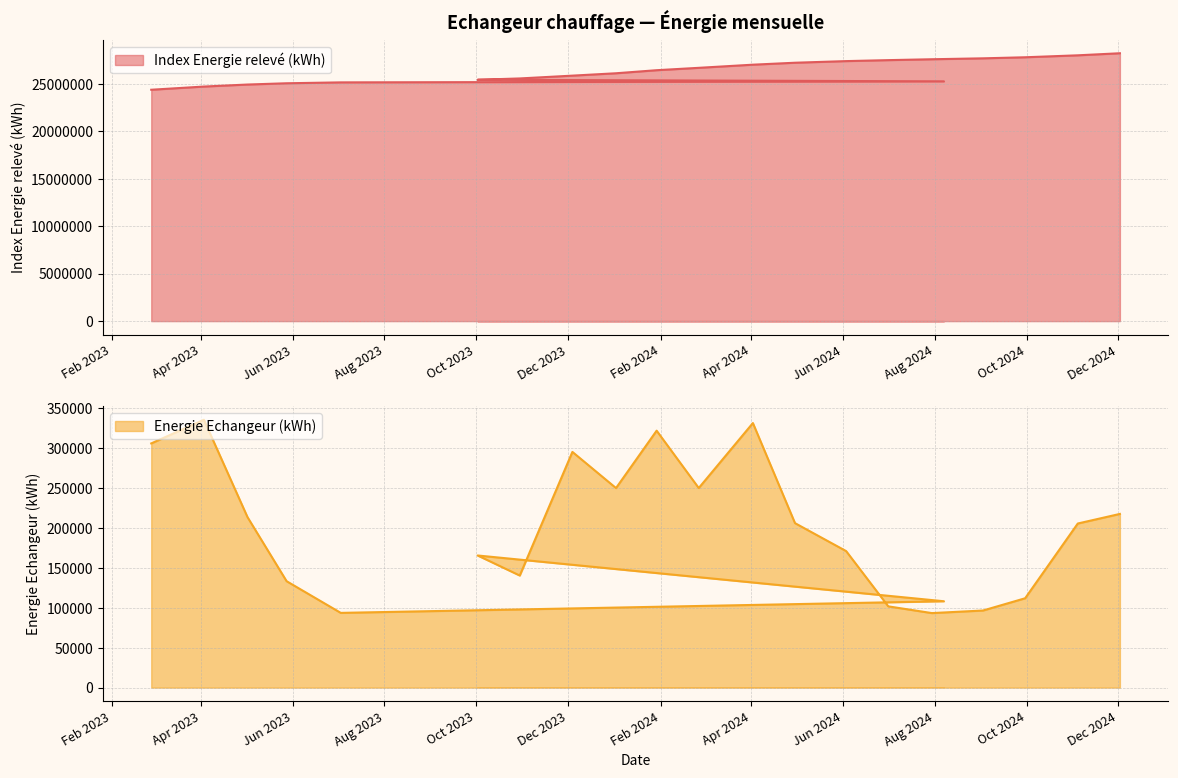

What is the label of the 12th point from the left?

2024-02-26